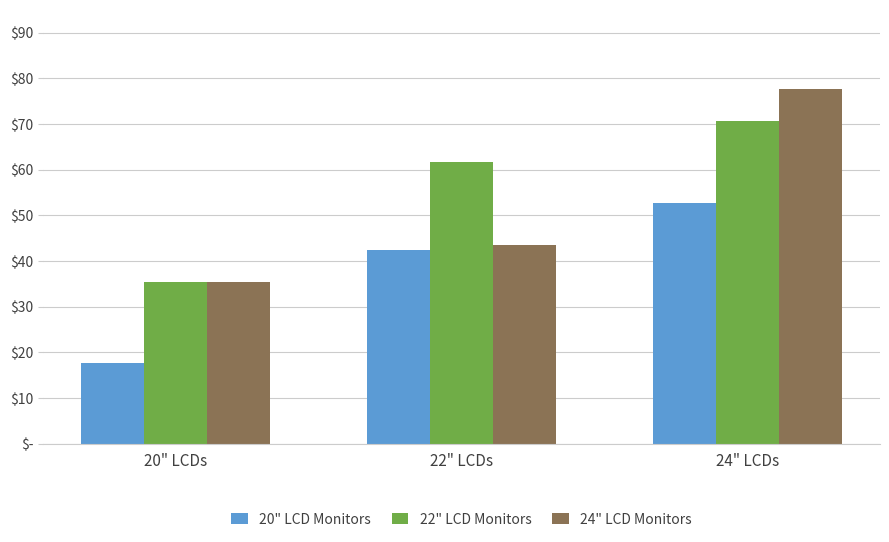

What is the label of the 1st bar from the right?

24" LCDs